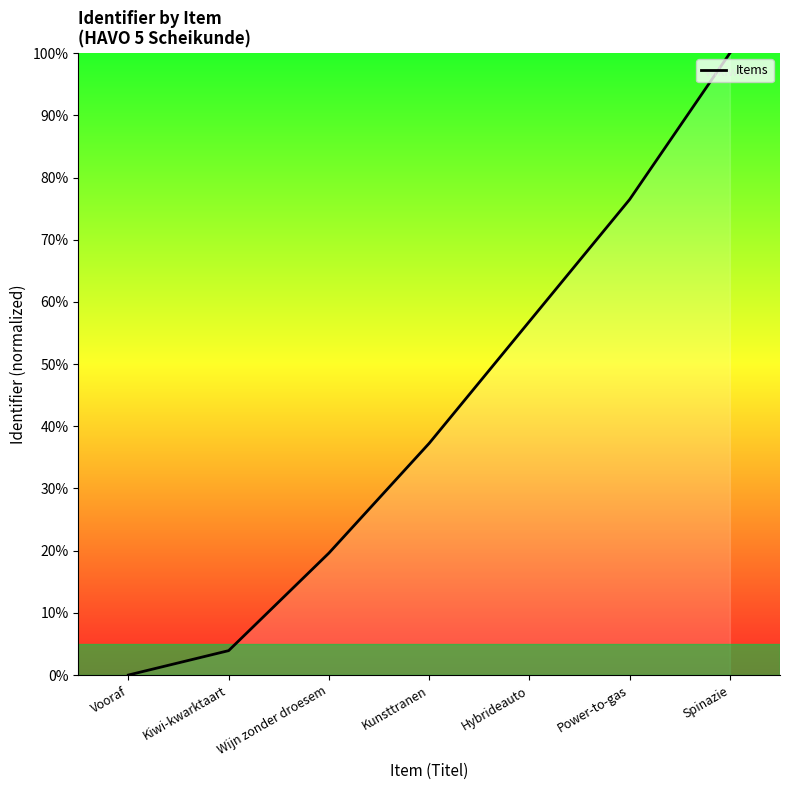

Rank the categories by value from lowest to highest.

Vooraf, Kiwi-kwarktaart, Wijn zonder droesem, Kunsttranen, Hybrideauto, Power-to-gas, Spinazie